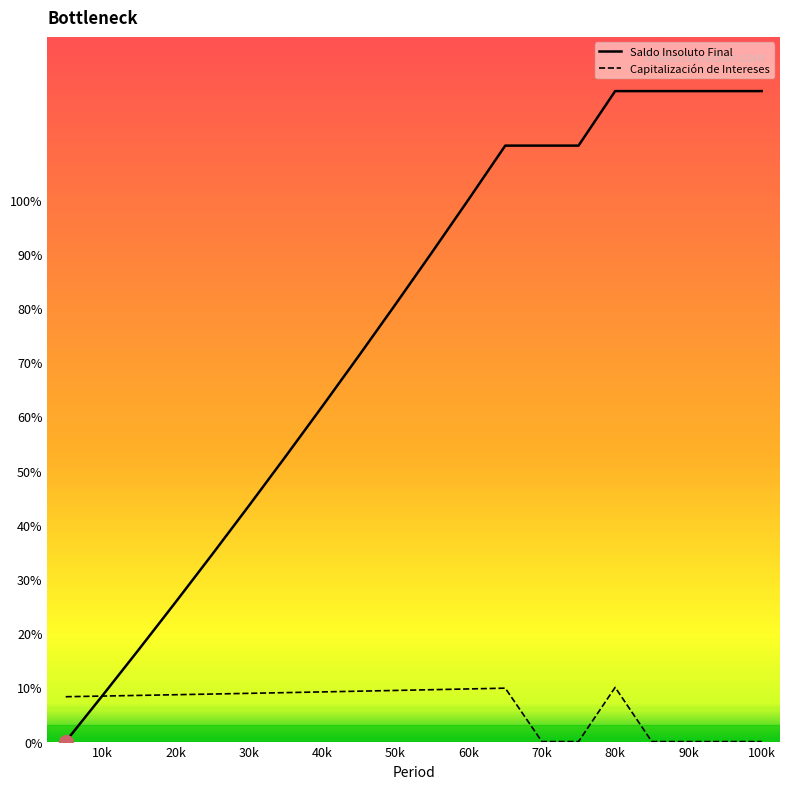

Is this an area chart (filled region under the line)?

No